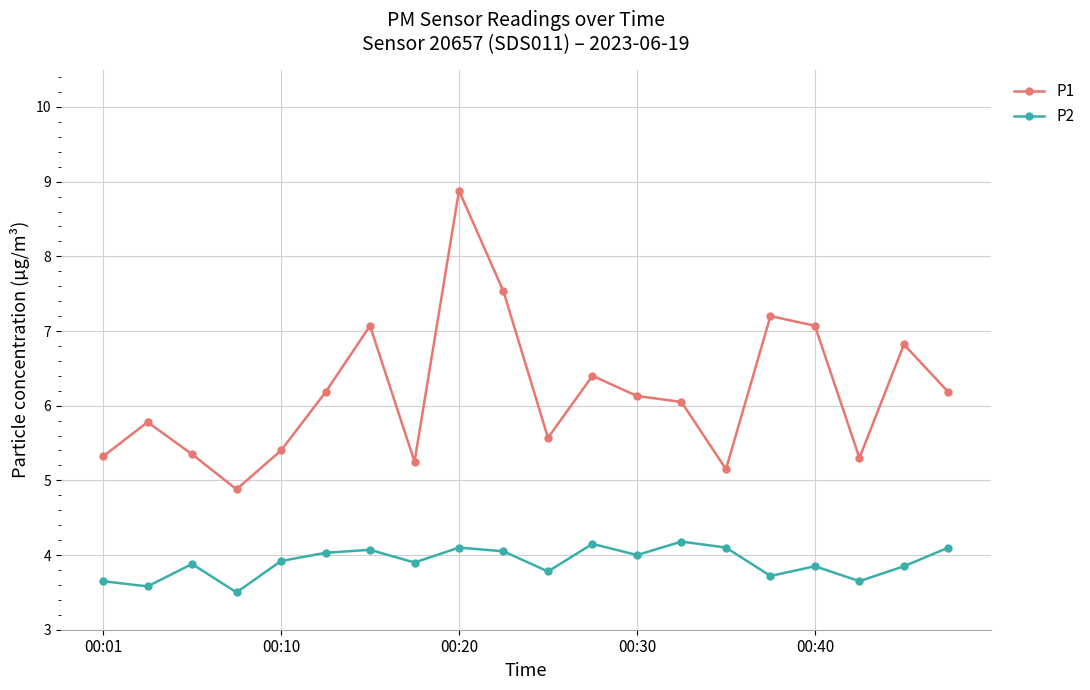

At how many categories does at least one series exceed 4?

20